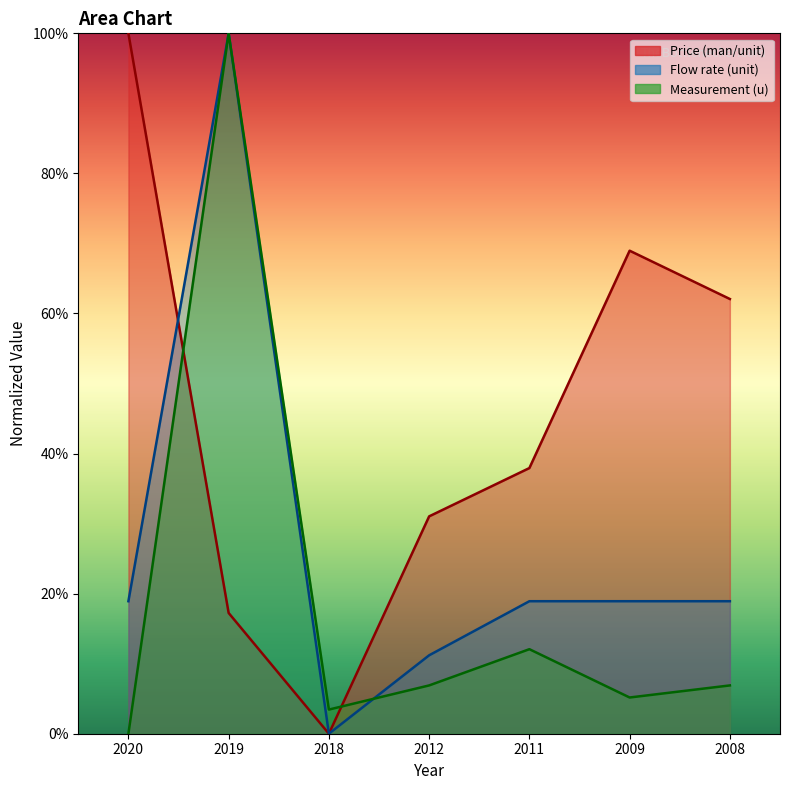

What is the average value of the Flow rate (unit) series?

26.7